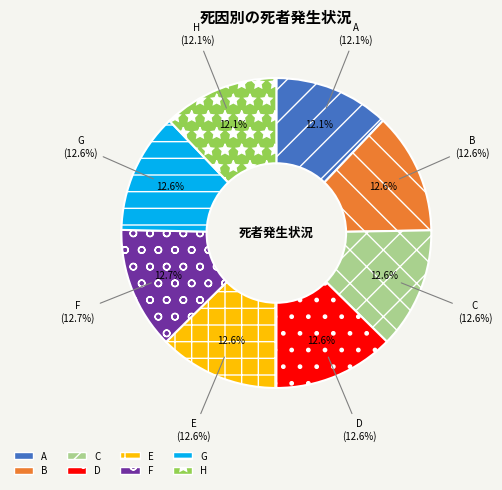

How many slices are in this pie chart?

8